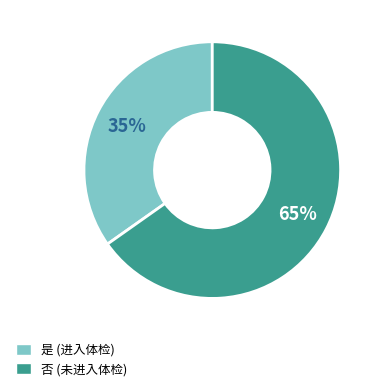

Is there a majority slice in this chart?

Yes